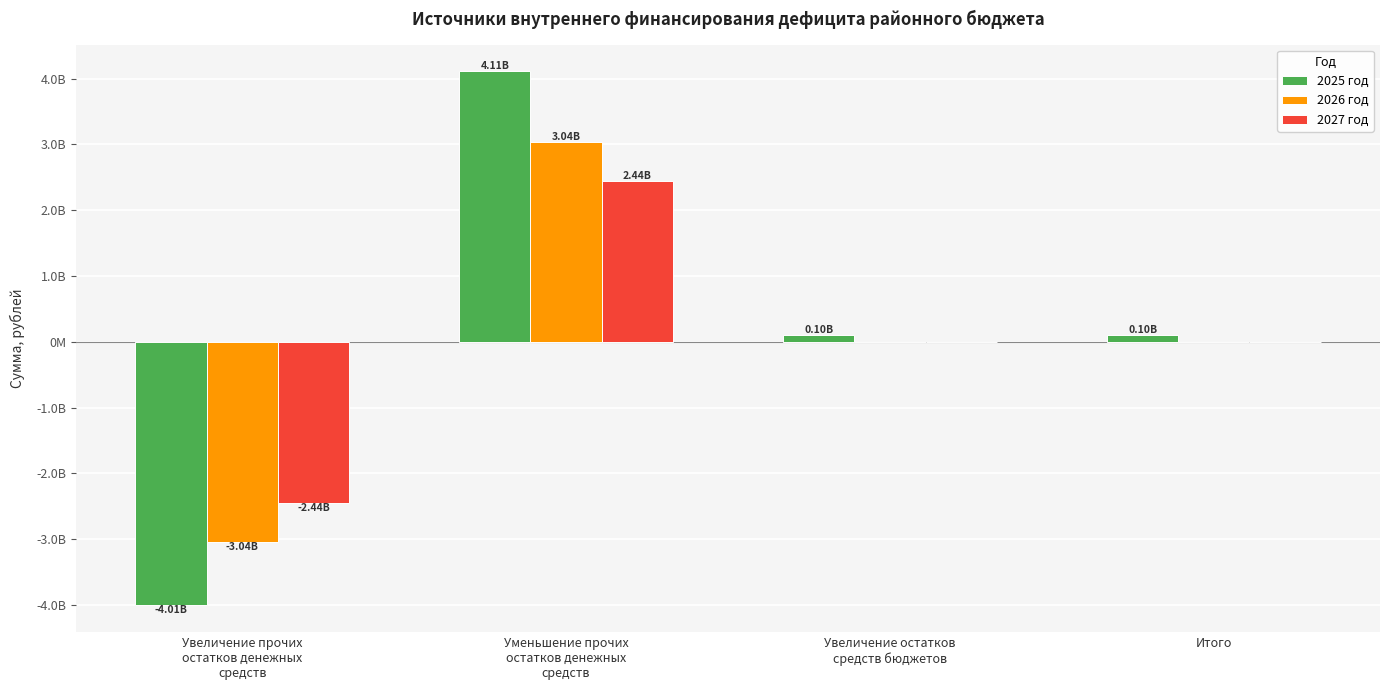

How many groups of bars are there?

4